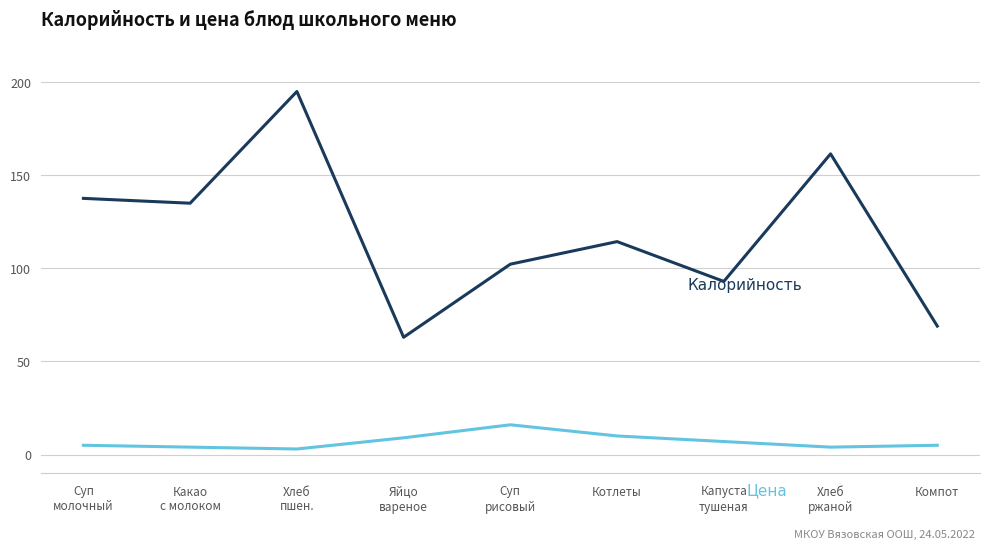

What is the maximum value shown in the chart?

195.0